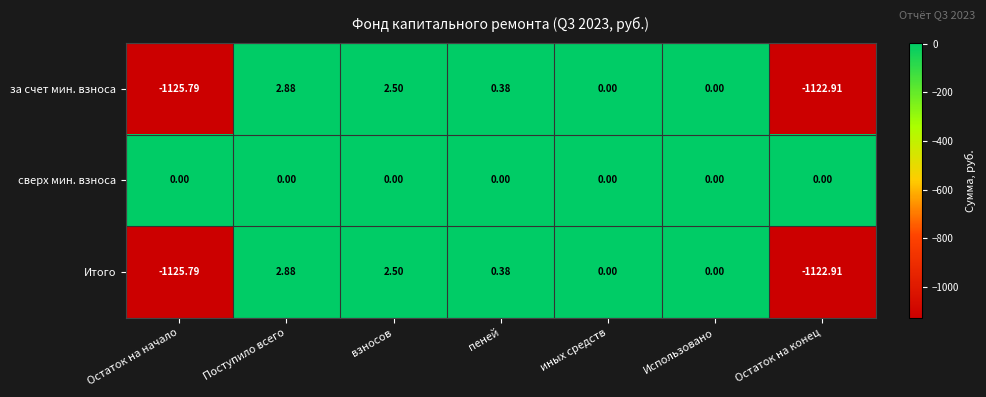

Which label corresponds to the largest value in the chart?

Поступило всего